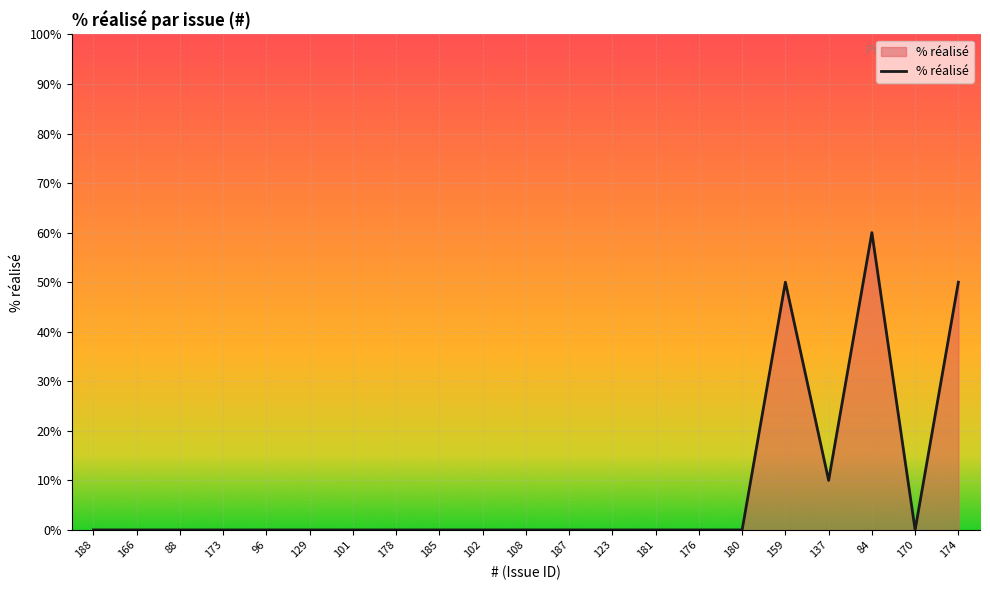

Is it true that the value at 88 is 0?

True